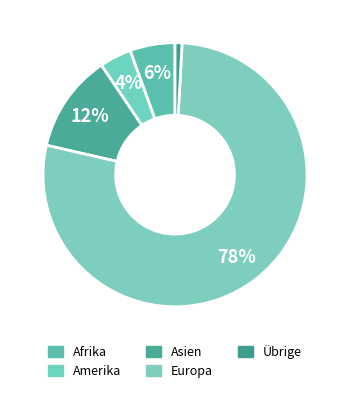

Count the number of slices in the pie.

5